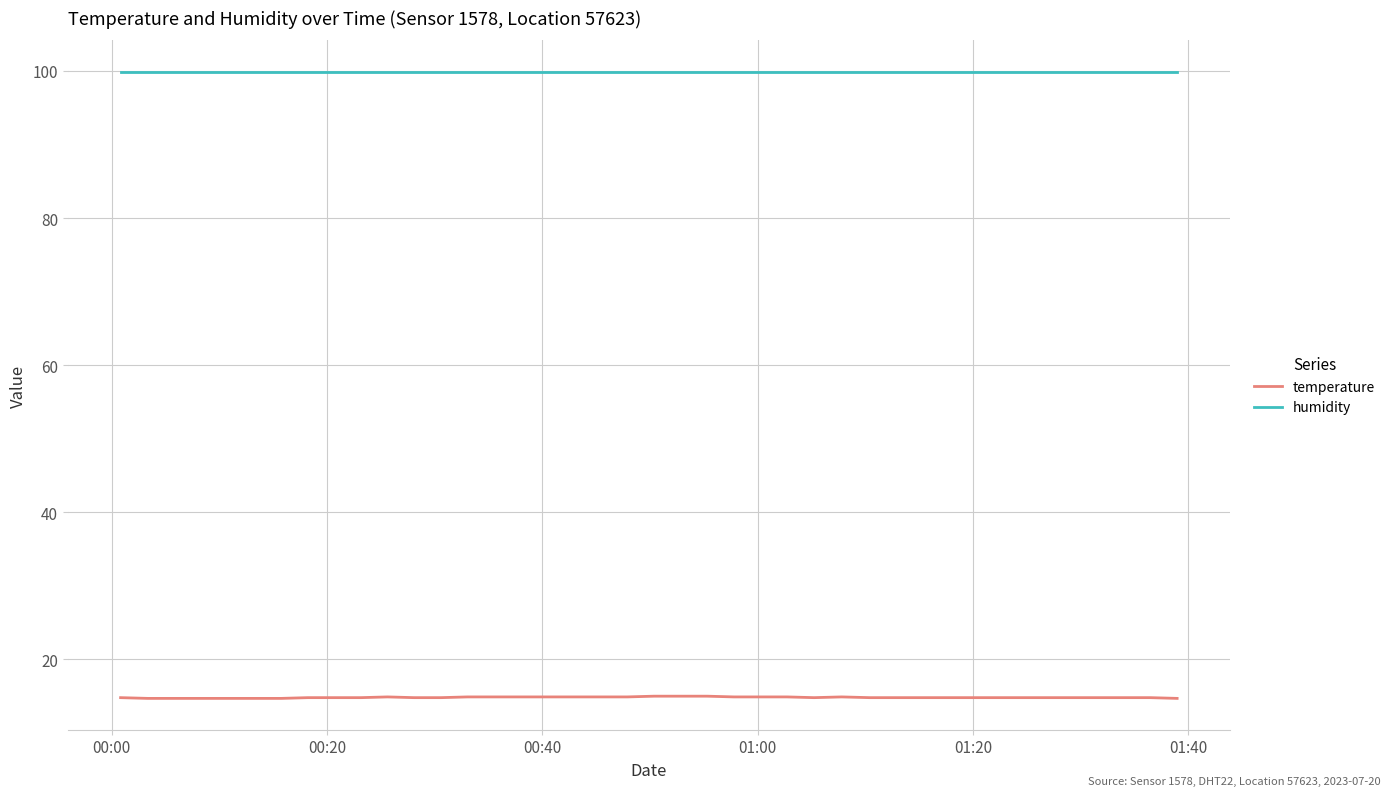

List the series in order of their peak value, lowest first.

temperature, humidity